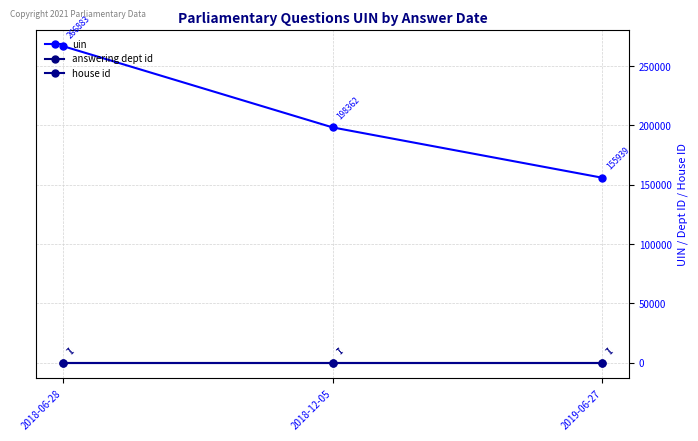

What is the sum of the uin values at 2018-06-28 and 2018-12-05?

465245